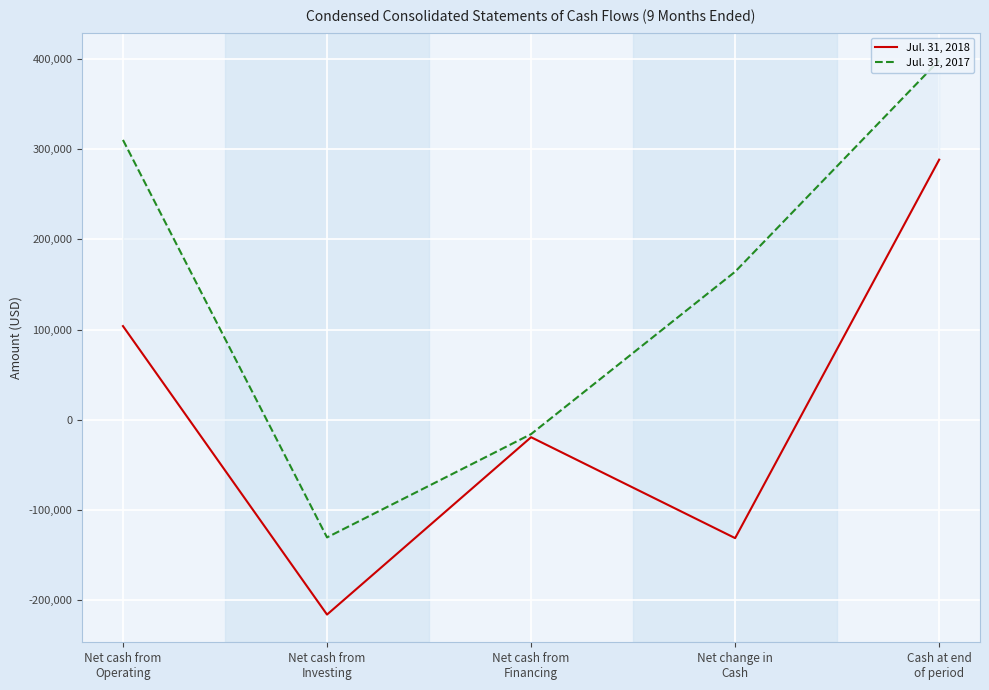

What is the average value of the Jul. 31, 2018 series?

5256